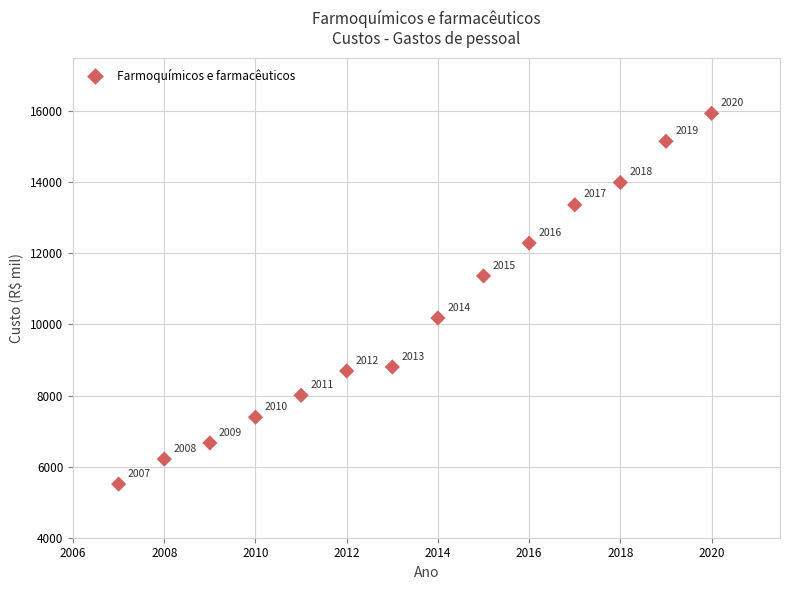

What Y value in the scatter plot is closest to 10722?

10180.2